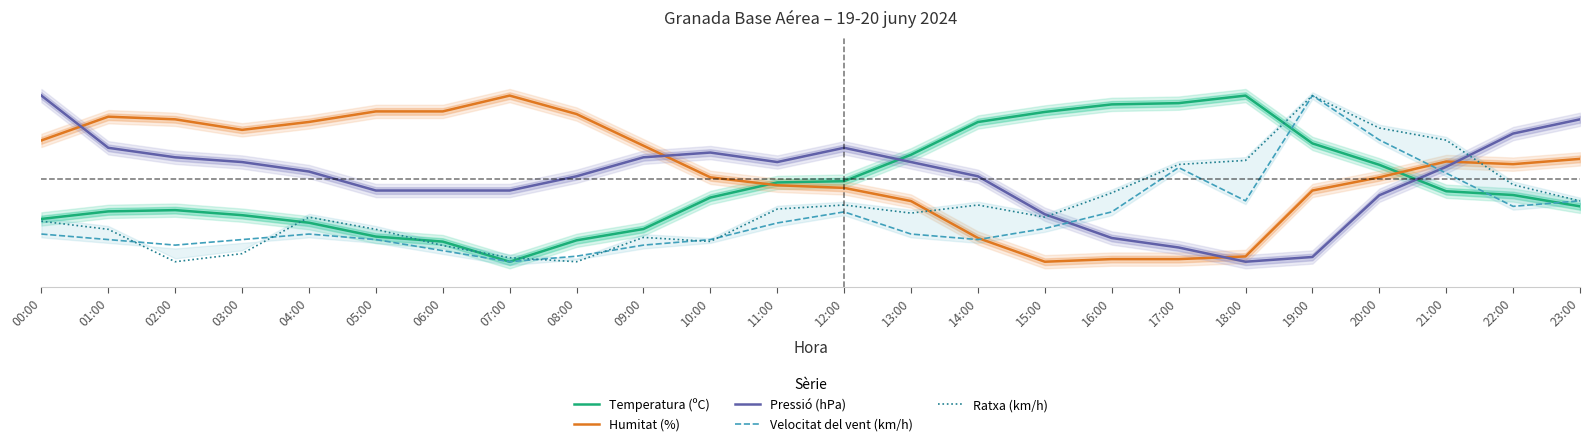

How many categories are shown in the chart?

24